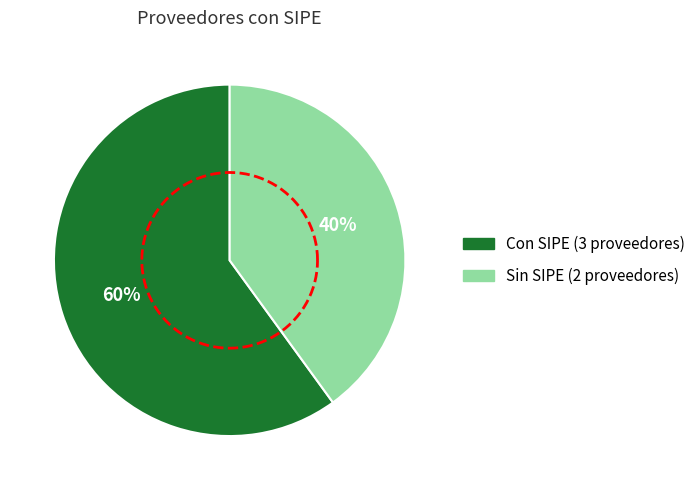

Is it true that TACUARA NORTE SRL is 0% of the pie?

True